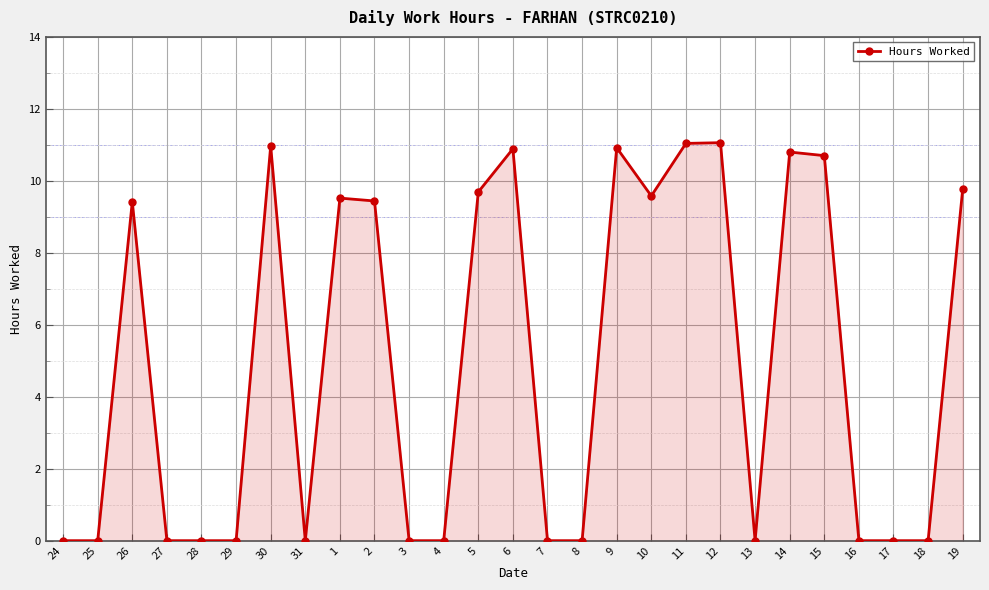

Where is the first local maximum?

26